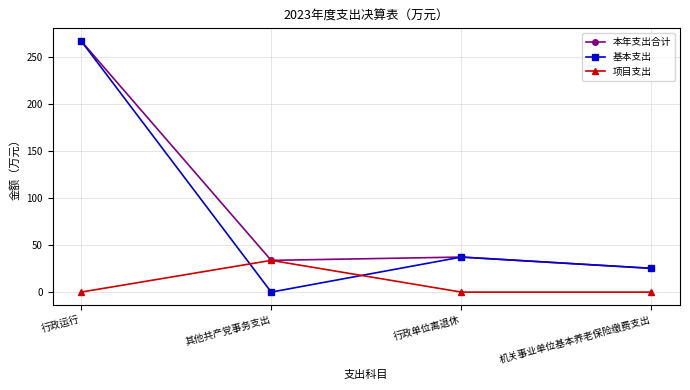

What are all the series names shown in the legend?

本年支出合计, 基本支出, 项目支出